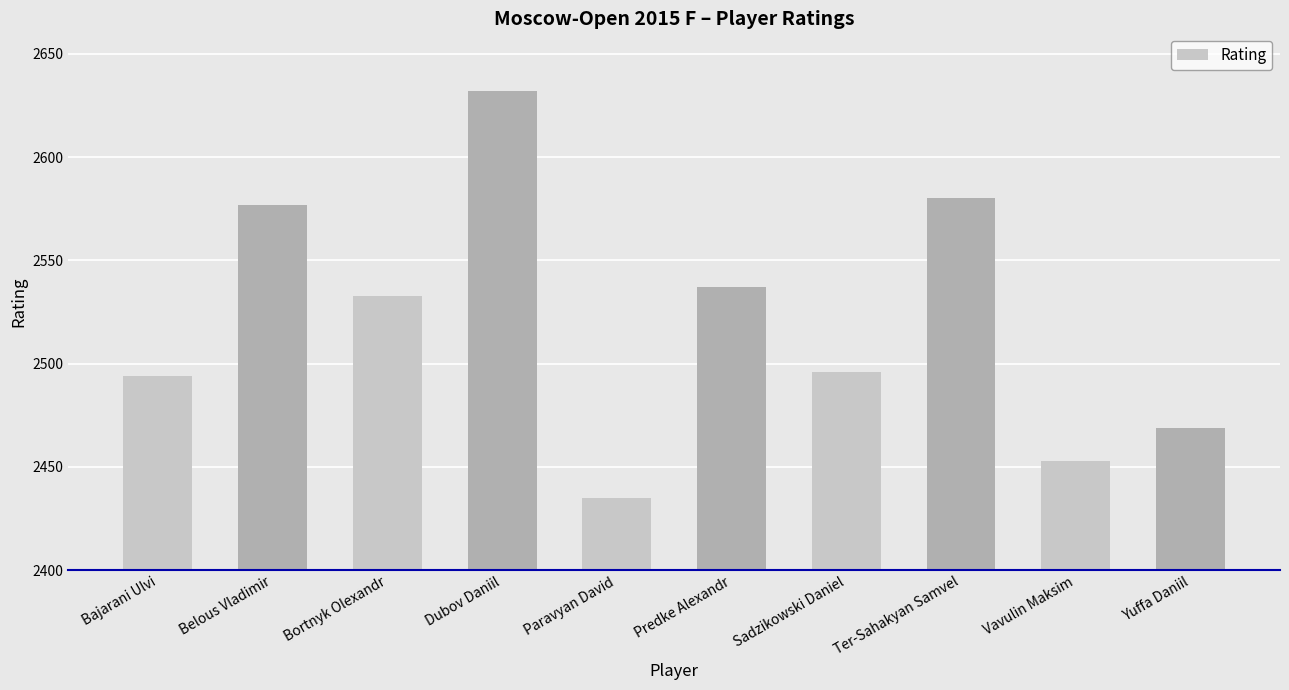

Count the number of data series in this chart.

1